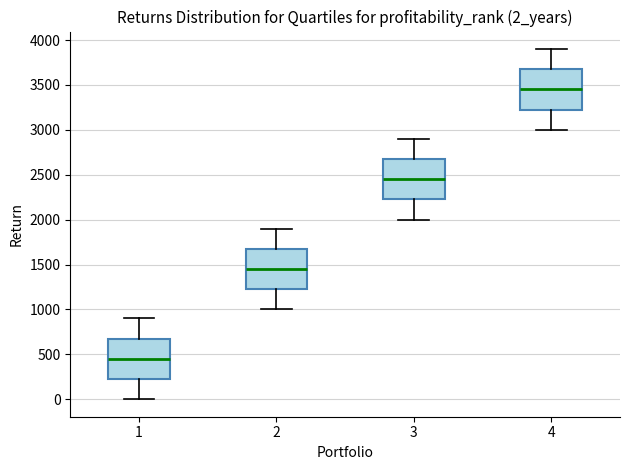

Reading left to right, transcribe this box plot: for each box, give where its median line is, the range the box spans, and where its two whiskers end, as read against the y-axis. The values are not printed on the chart, so give them approximately, as read against the axis.

1: median 450, box 250 to 700, whiskers 0 to 900
2: median 1450, box 1250 to 1700, whiskers 1000 to 1900
3: median 2450, box 2250 to 2700, whiskers 2000 to 2900
4: median 3450, box 3250 to 3700, whiskers 3000 to 3900